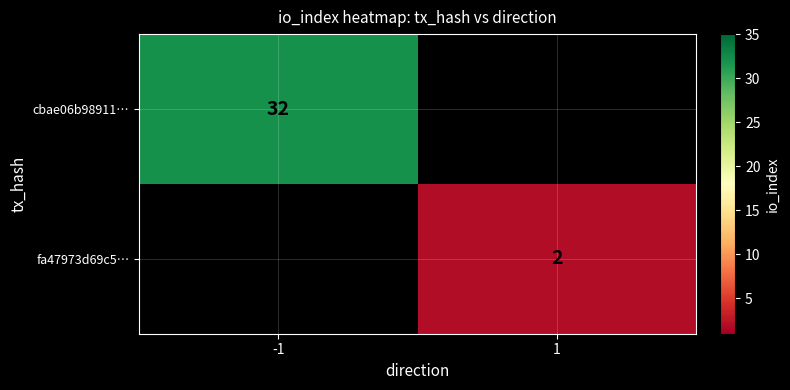

True or false: cbae06b98911… has a value of 32 at -1.

True